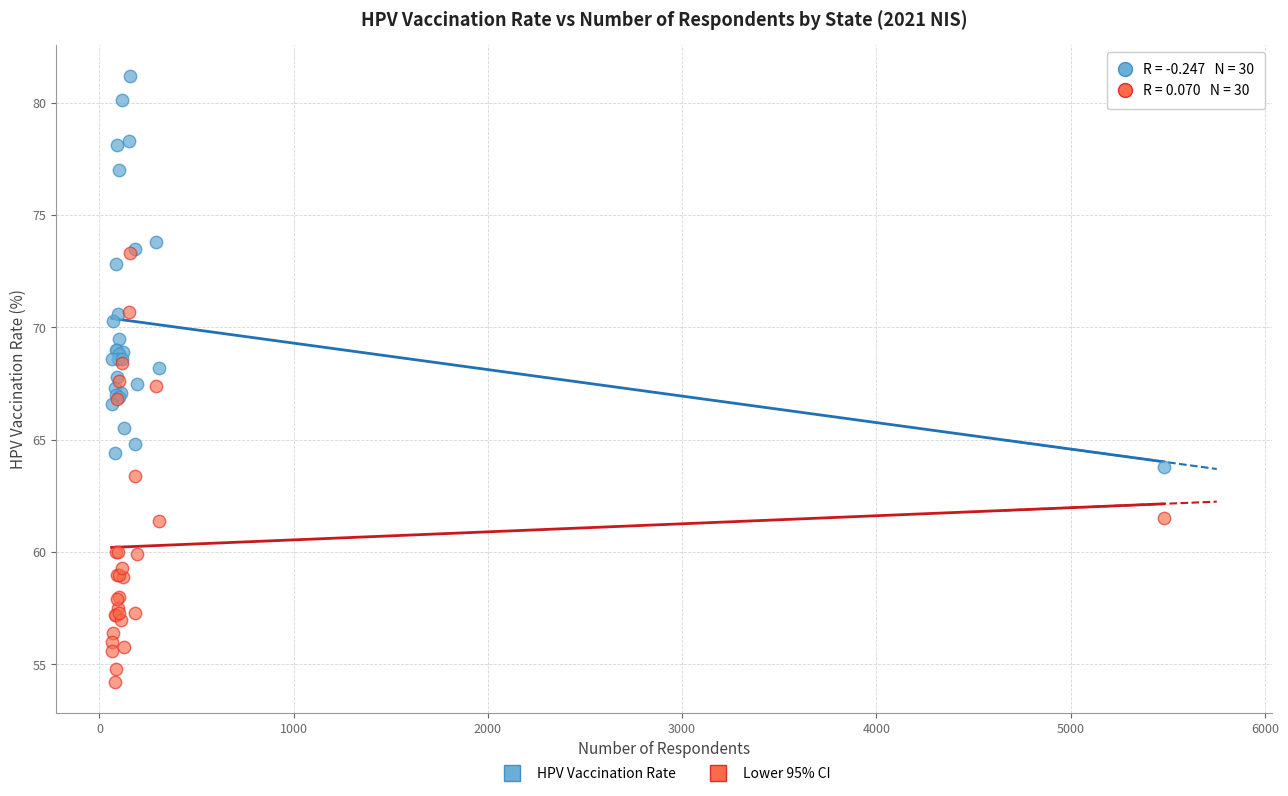

In the HPV Vaccination Rate series, what Y value is closest to 72?

72.8